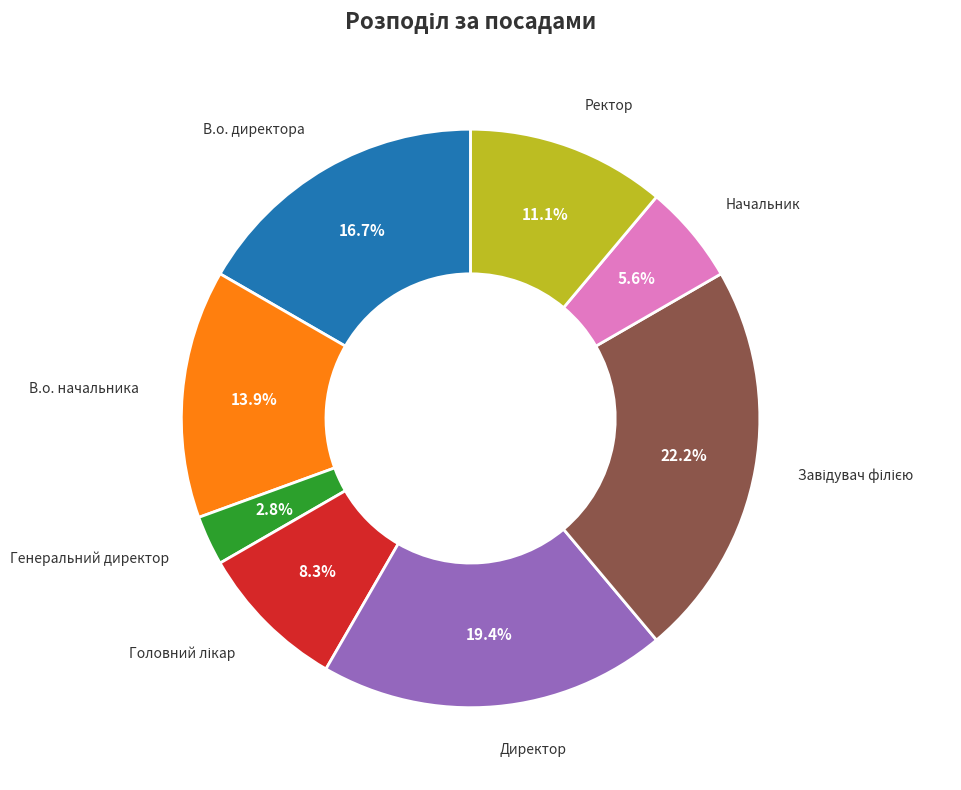

Which has a higher value, В.о. начальника or Директор?

Директор